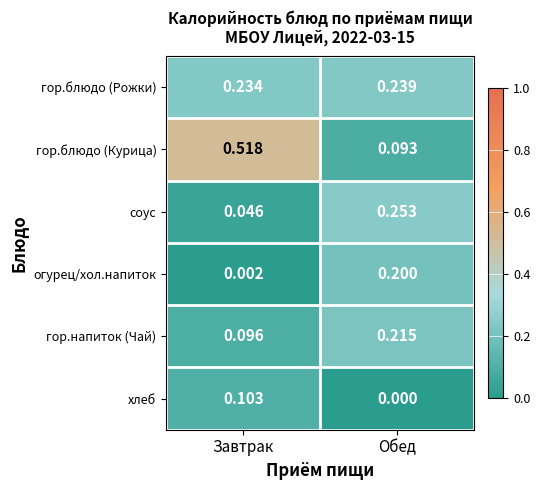

Which series changed the most between Завтрак and Обед?

гор.блюдо (Курица)